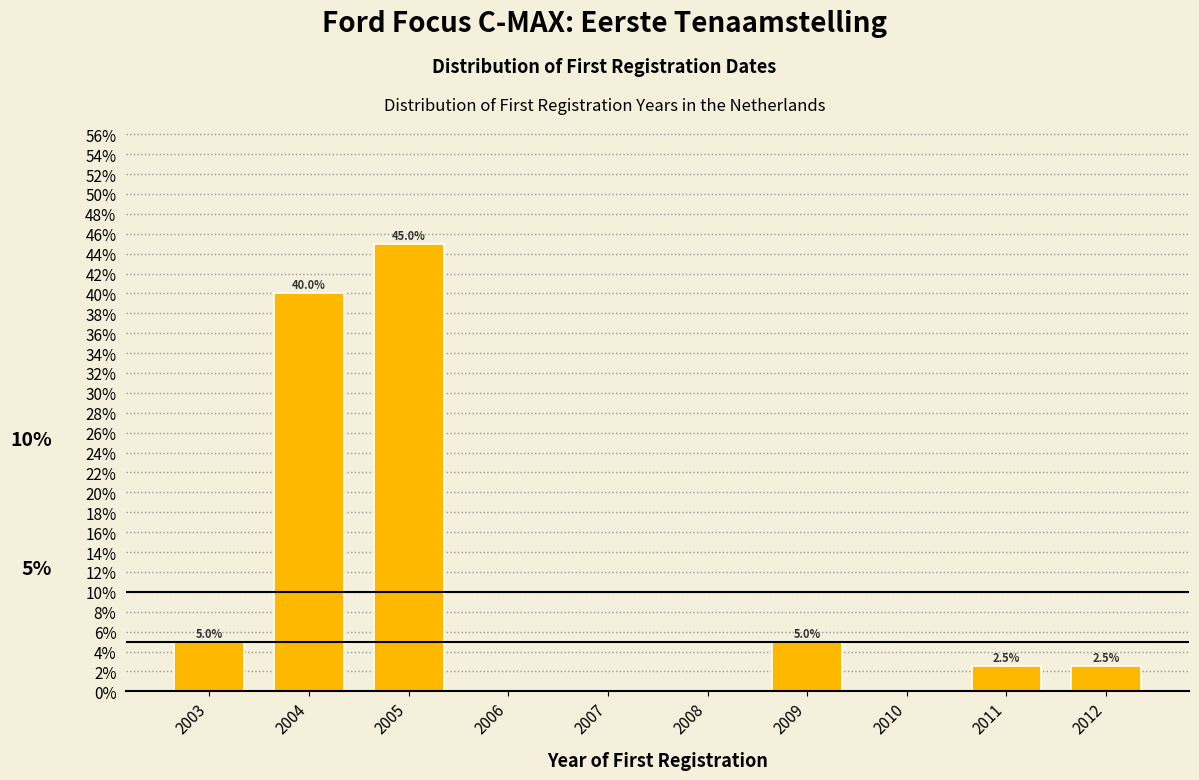

Reading left to right, transcribe all the data shown in this chart.

2003=5.0	2004=40.0	2005=45.0	2006=0.0	2007=0.0	2008=0.0	2009=5.0	2010=0.0	2011=2.5	2012=2.5